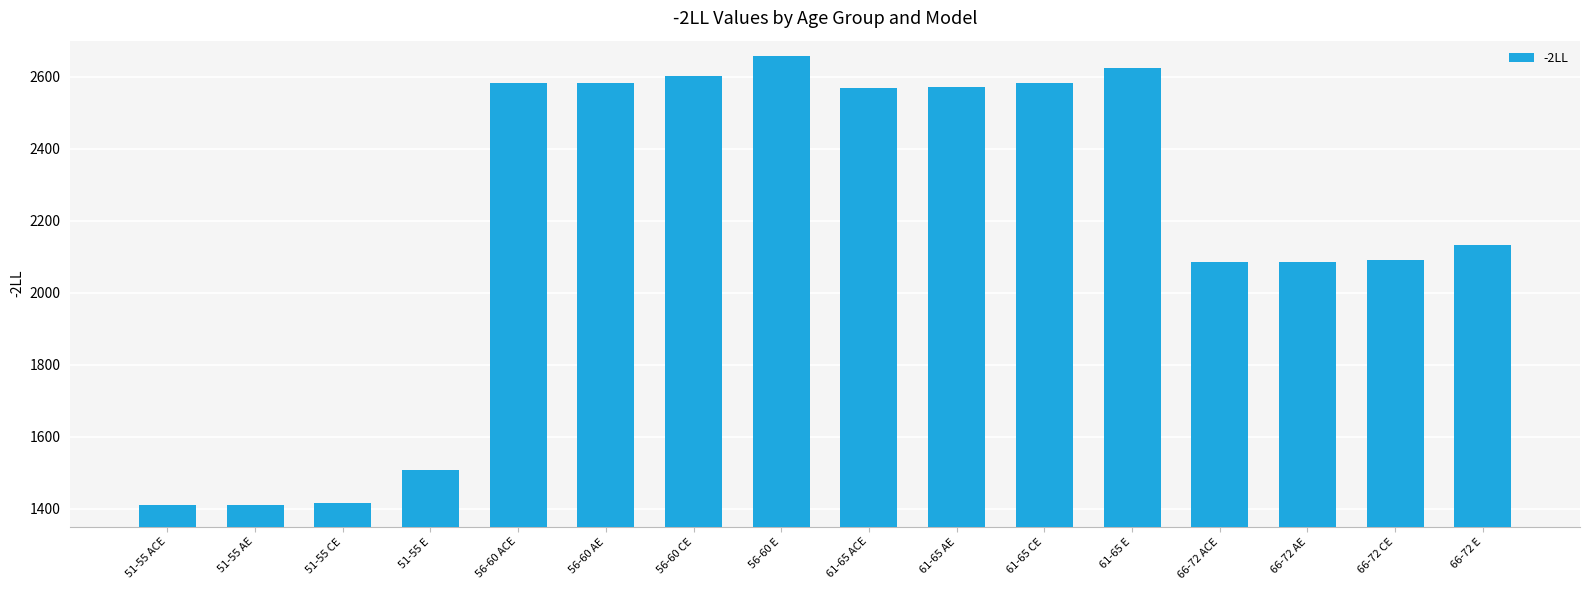

The chart shows a value of 2582.6 at 56-60 ACE. True or false?

True